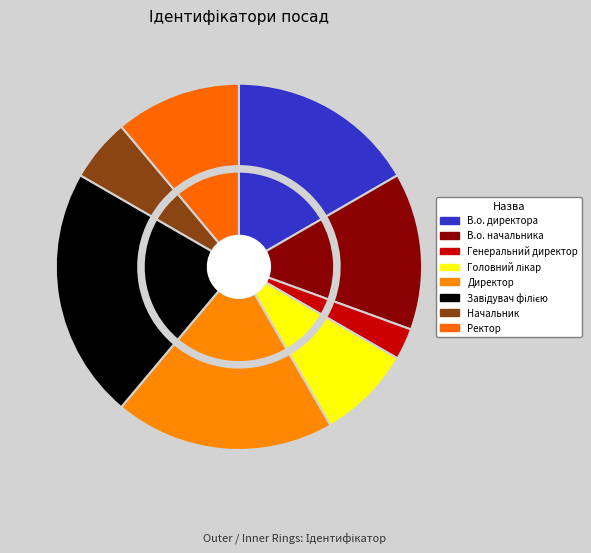

To the nearest percent, what percentage of the pie is Ректор?

11%